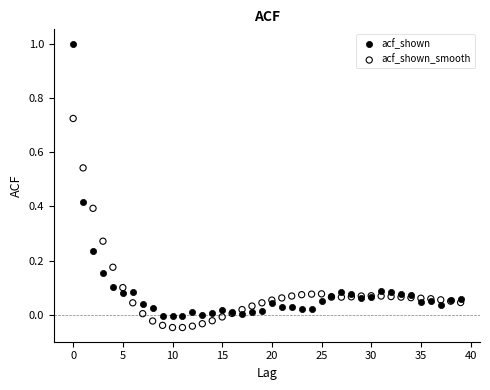

Which series has the widest spread of Y values?

acf_shown